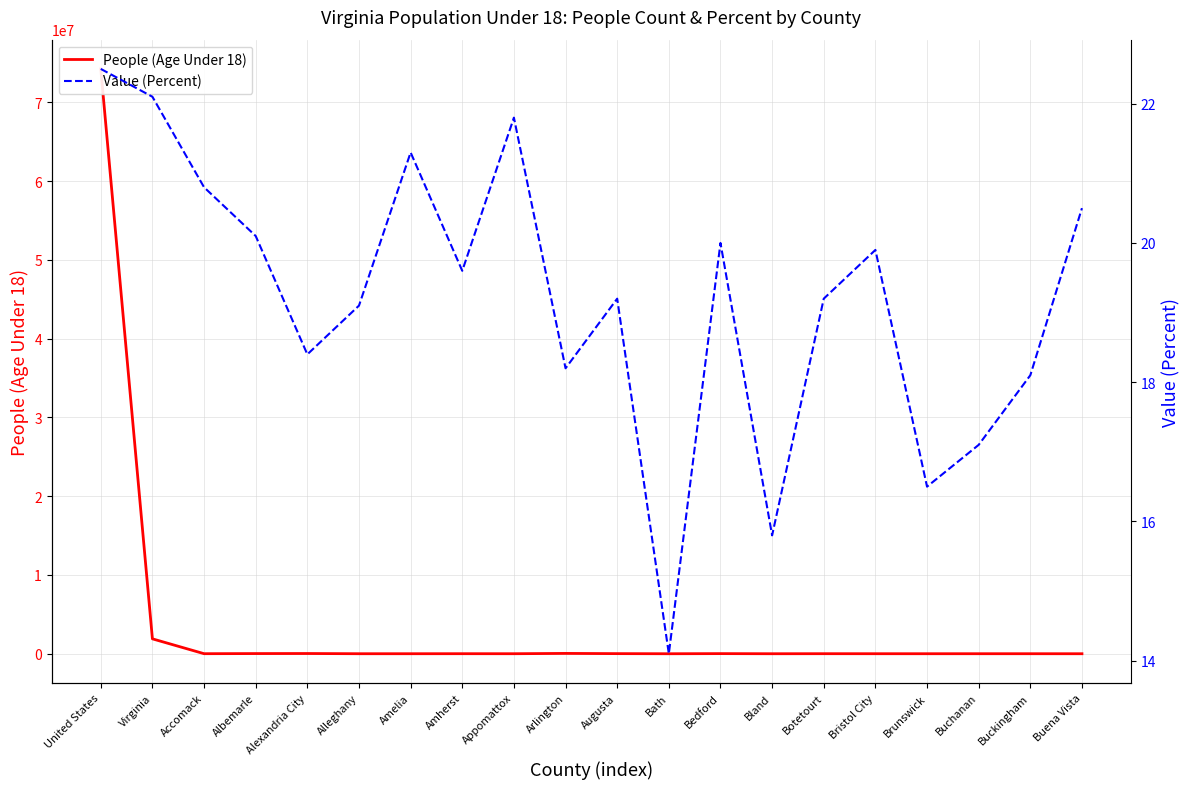

True or false: People (Age Under 18) and Value (Percent) cross at least once.

False